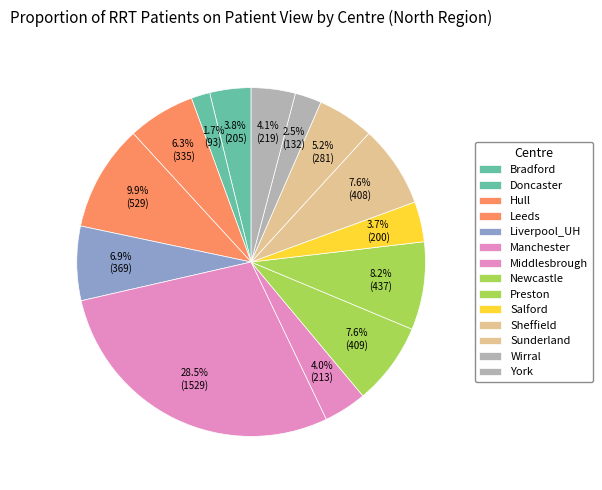

Rank the categories by value from lowest to highest.

Doncaster, Wirral, Salford, Bradford, Middlesbrough, York, Sunderland, Hull, Liverpool_UH, Sheffield, Newcastle, Preston, Leeds, Manchester